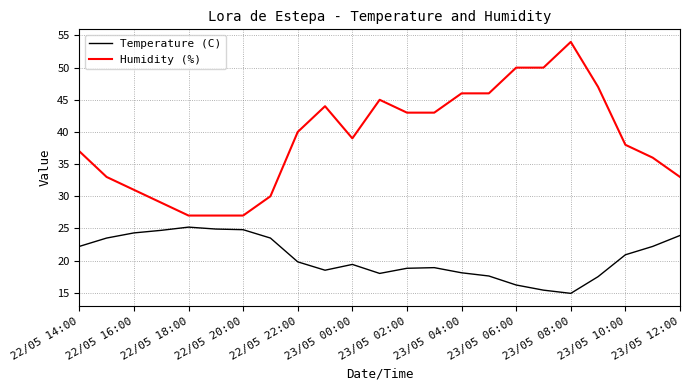

Rank the series by their maximum value, from lowest to highest.

Temperature (C), Humidity (%)